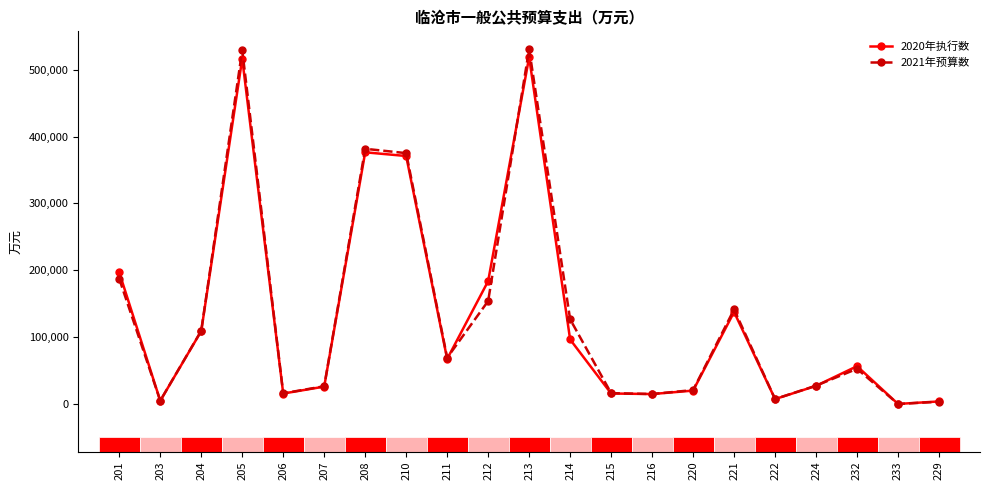

What value does the 2020年执行数 series have at 206, to the nearest 10?

15650